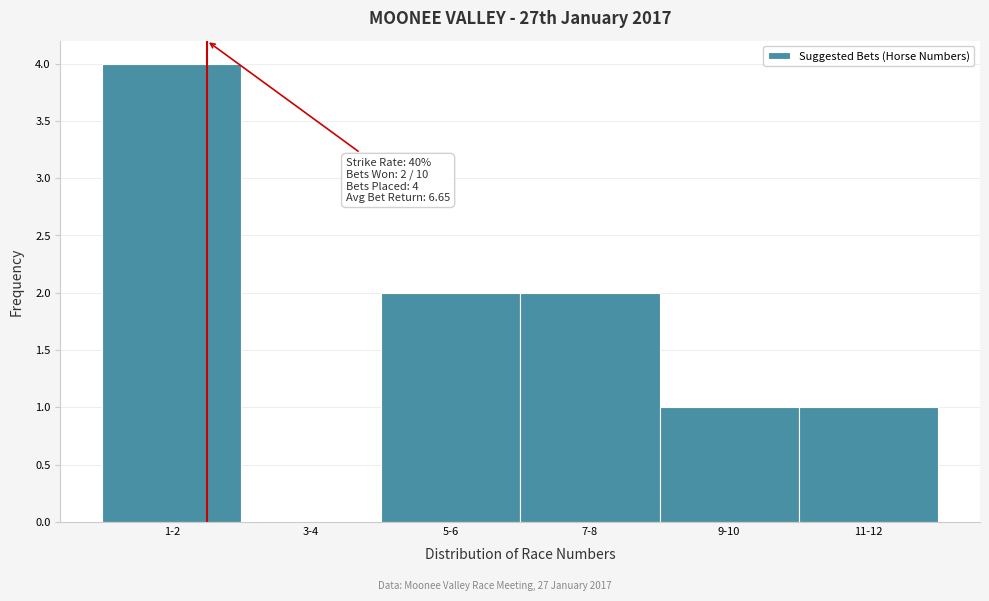

Reading left to right, transcribe all the data shown in this chart.

1-2=4	3-4=0	5-6=2	7-8=2	9-10=1	11-12=1